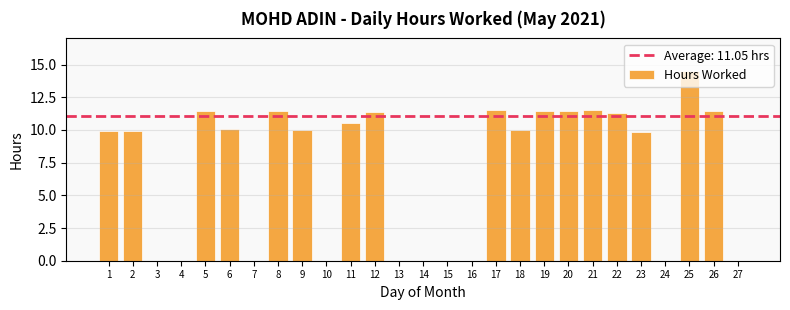

What is the change in value from 14 to 18?

+10.0